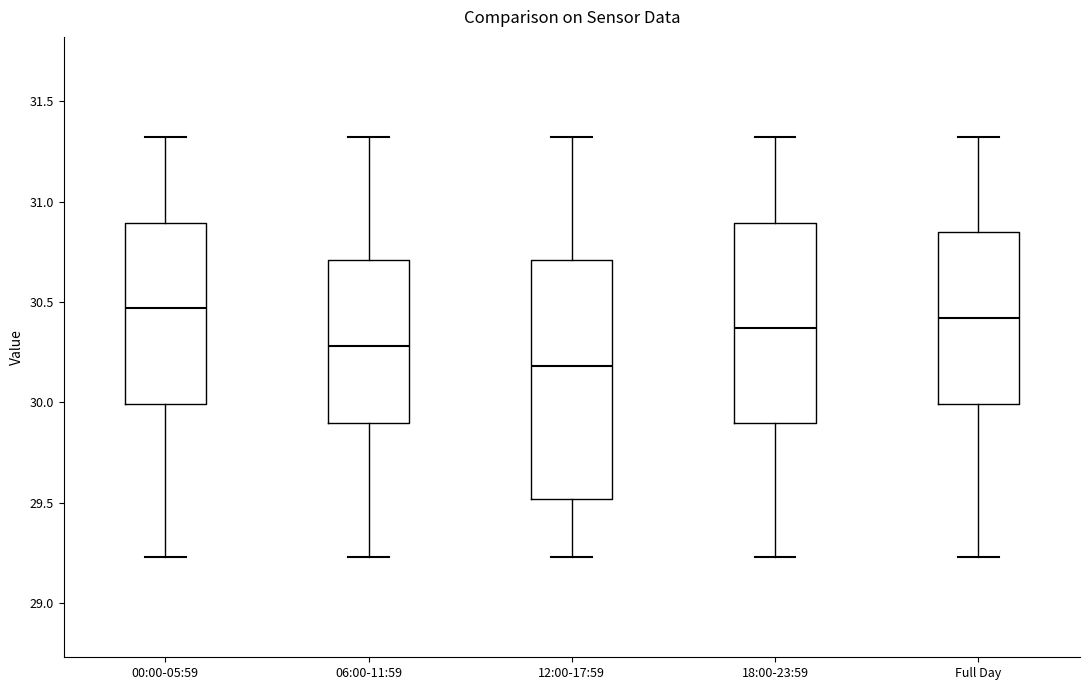

Reading left to right, read every box against the y-axis: the position of its median line, the range the box covers, and the ends of its whiskers. The values are not printed on the chart, so give them approximately, as read against the axis.

00:00-05:59: median 30.45, box 30.00 to 30.90, whiskers 29.25 to 31.30
06:00-11:59: median 30.30, box 29.90 to 30.70, whiskers 29.25 to 31.30
12:00-17:59: median 30.20, box 29.50 to 30.70, whiskers 29.25 to 31.30
18:00-23:59: median 30.35, box 29.90 to 30.90, whiskers 29.25 to 31.30
Full Day: median 30.40, box 30.00 to 30.85, whiskers 29.25 to 31.30